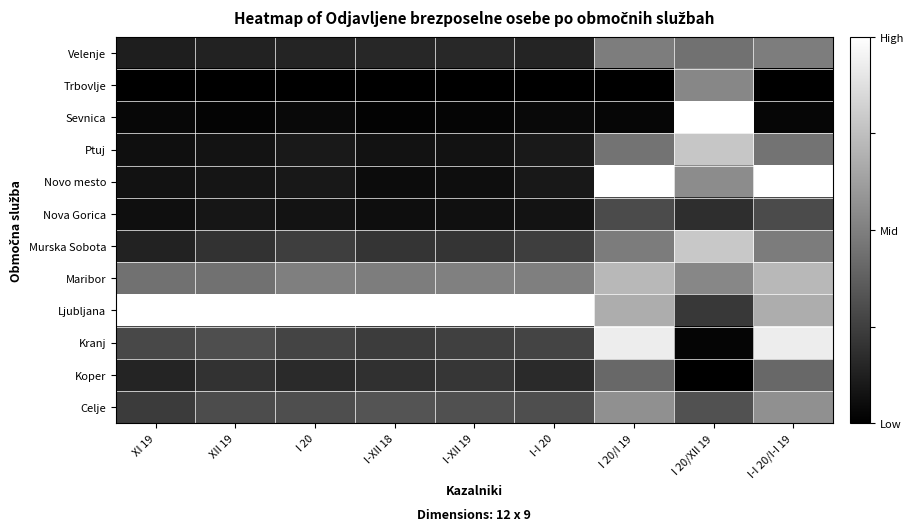

Reading left to right, transcribe all the data shown in this chart.

Celje: XI 19=0.2	XII 19=0.3	I 20=0.3	I-XII 18=0.3	I-XII 19=0.3	I-I 20=0.3	I 20/I 19=0.6	I 20/XII 19=0.3	I-I 20/I-I 19=0.6
Koper: XI 19=0.1	XII 19=0.2	I 20=0.2	I-XII 18=0.2	I-XII 19=0.2	I-I 20=0.2	I 20/I 19=0.4	I 20/XII 19=0.0	I-I 20/I-I 19=0.4
Kranj: XI 19=0.3	XII 19=0.3	I 20=0.3	I-XII 18=0.2	I-XII 19=0.3	I-I 20=0.3	I 20/I 19=0.9	I 20/XII 19=0.0	I-I 20/I-I 19=0.9
Ljubljana: XI 19=1.0	XII 19=1.0	I 20=1.0	I-XII 18=1.0	I-XII 19=1.0	I-I 20=1.0	I 20/I 19=0.7	I 20/XII 19=0.2	I-I 20/I-I 19=0.7
Maribor: XI 19=0.4	XII 19=0.4	I 20=0.5	I-XII 18=0.5	I-XII 19=0.5	I-I 20=0.5	I 20/I 19=0.7	I 20/XII 19=0.5	I-I 20/I-I 19=0.7
Murska Sobota: XI 19=0.1	XII 19=0.2	I 20=0.2	I-XII 18=0.2	I-XII 19=0.2	I-I 20=0.2	I 20/I 19=0.5	I 20/XII 19=0.8	I-I 20/I-I 19=0.5
Nova Gorica: XI 19=0.1	XII 19=0.1	I 20=0.1	I-XII 18=0.1	I-XII 19=0.1	I-I 20=0.1	I 20/I 19=0.3	I 20/XII 19=0.2	I-I 20/I-I 19=0.3
Novo mesto: XI 19=0.1	XII 19=0.1	I 20=0.1	I-XII 18=0.1	I-XII 19=0.1	I-I 20=0.1	I 20/I 19=1.0	I 20/XII 19=0.6	I-I 20/I-I 19=1.0
Ptuj: XI 19=0.1	XII 19=0.1	I 20=0.1	I-XII 18=0.1	I-XII 19=0.1	I-I 20=0.1	I 20/I 19=0.5	I 20/XII 19=0.8	I-I 20/I-I 19=0.5
Sevnica: XI 19=0.0	XII 19=0.0	I 20=0.0	I-XII 18=0.0	I-XII 19=0.0	I-I 20=0.0	I 20/I 19=0.0	I 20/XII 19=1.0	I-I 20/I-I 19=0.0
Trbovlje: XI 19=0.0	XII 19=0.0	I 20=0.0	I-XII 18=0.0	I-XII 19=0.0	I-I 20=0.0	I 20/I 19=0.0	I 20/XII 19=0.5	I-I 20/I-I 19=0.0
Velenje: XI 19=0.1	XII 19=0.1	I 20=0.1	I-XII 18=0.2	I-XII 19=0.2	I-I 20=0.1	I 20/I 19=0.5	I 20/XII 19=0.4	I-I 20/I-I 19=0.5